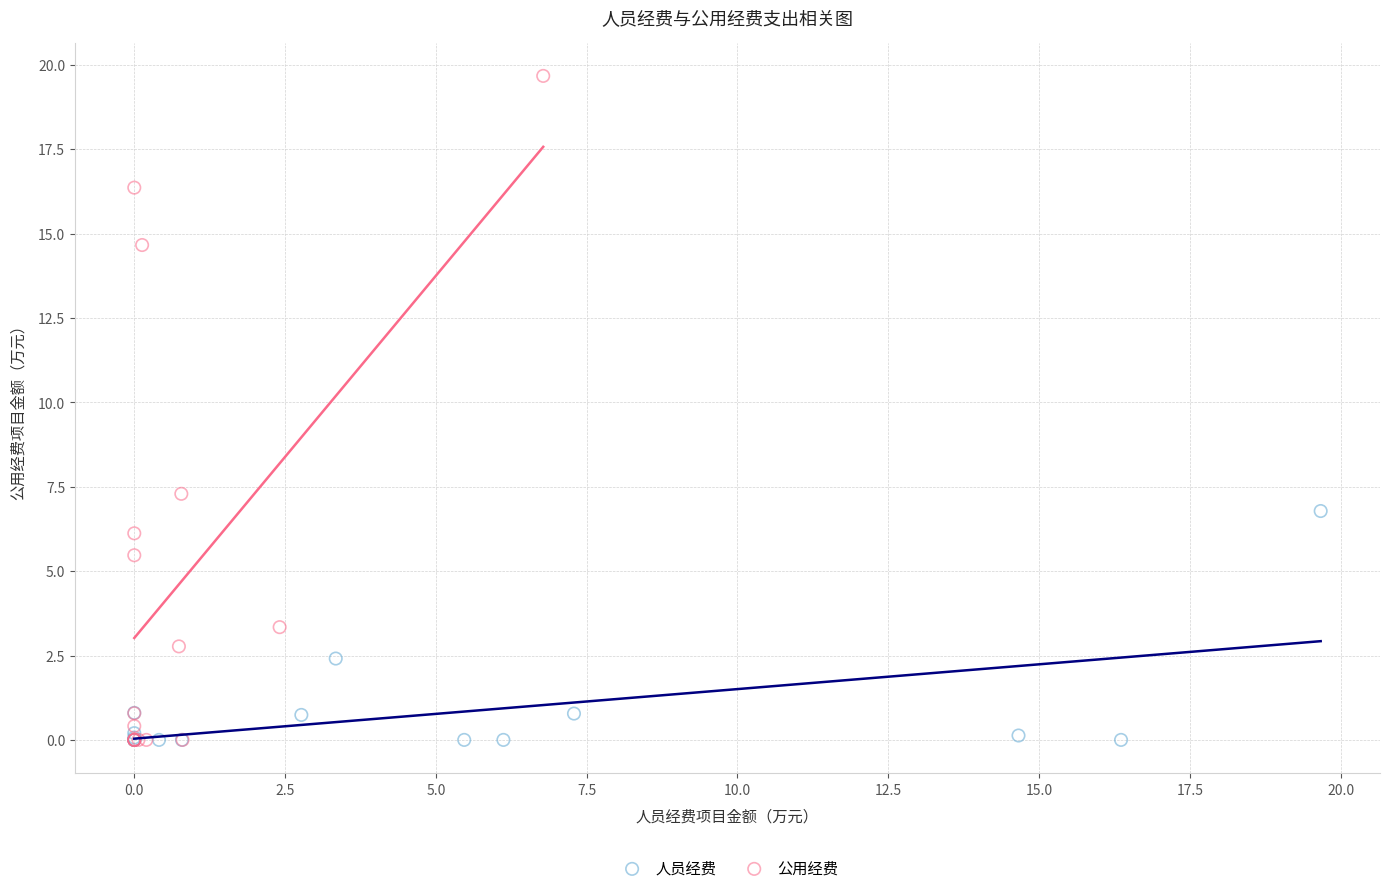

Which series has the largest Y range (max minus min)?

公用经费